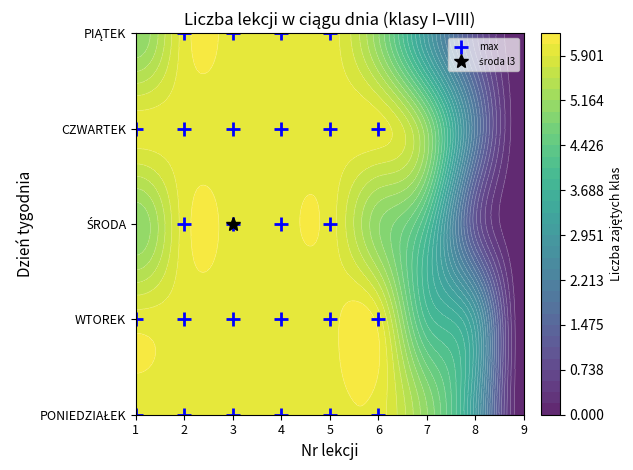

True or false: CZWARTEK has a value of 8 at 7.

False